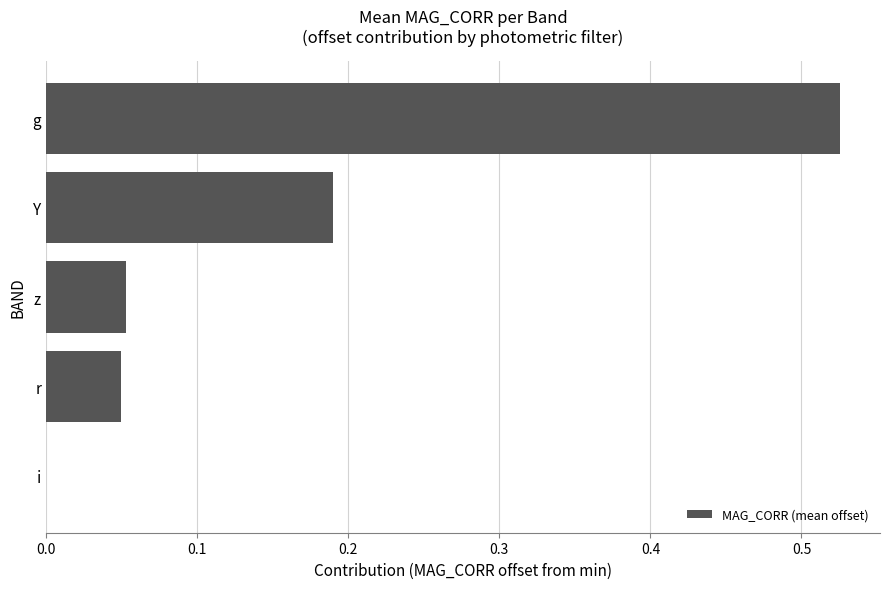

What is the sum of all values?

0.8